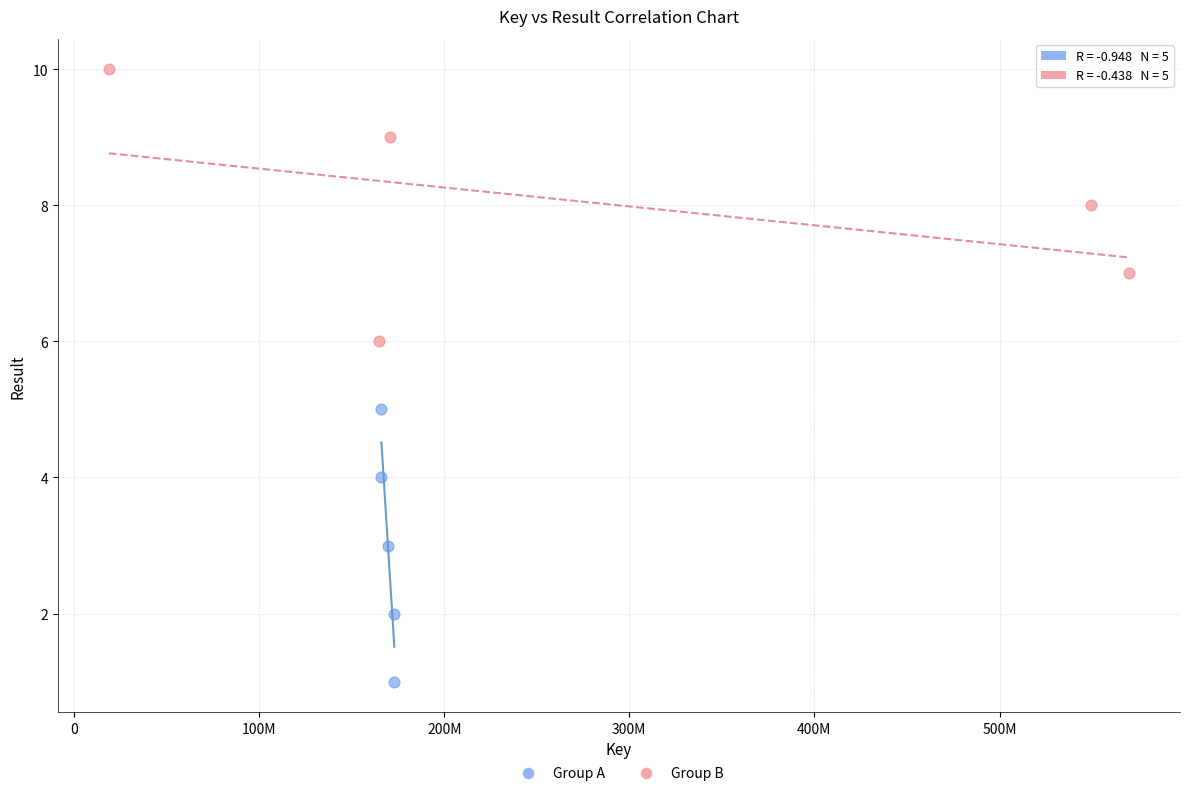

Which series reaches the maximum Y coordinate?

Group B